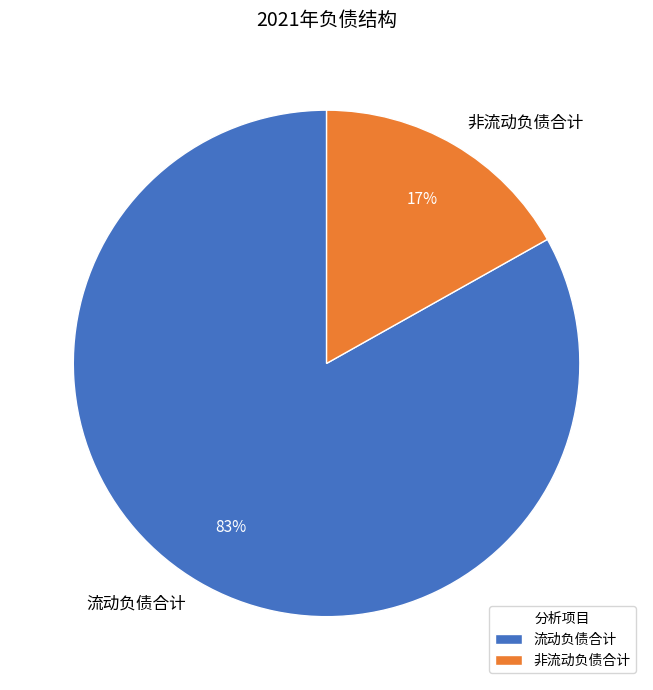

Rank the categories by value from lowest to highest.

非流动负债合计, 流动负债合计